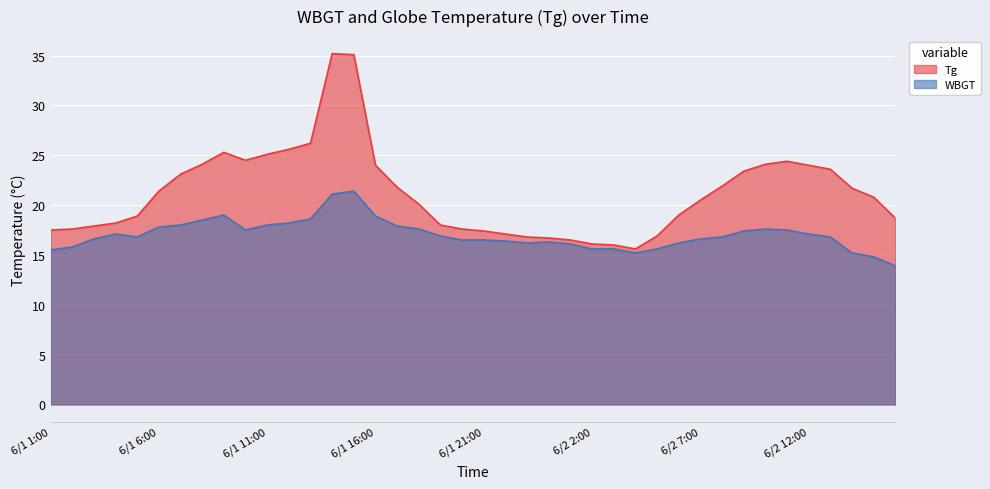

Is it true that Tg equals 9.2 at 6/2 14:00?

False